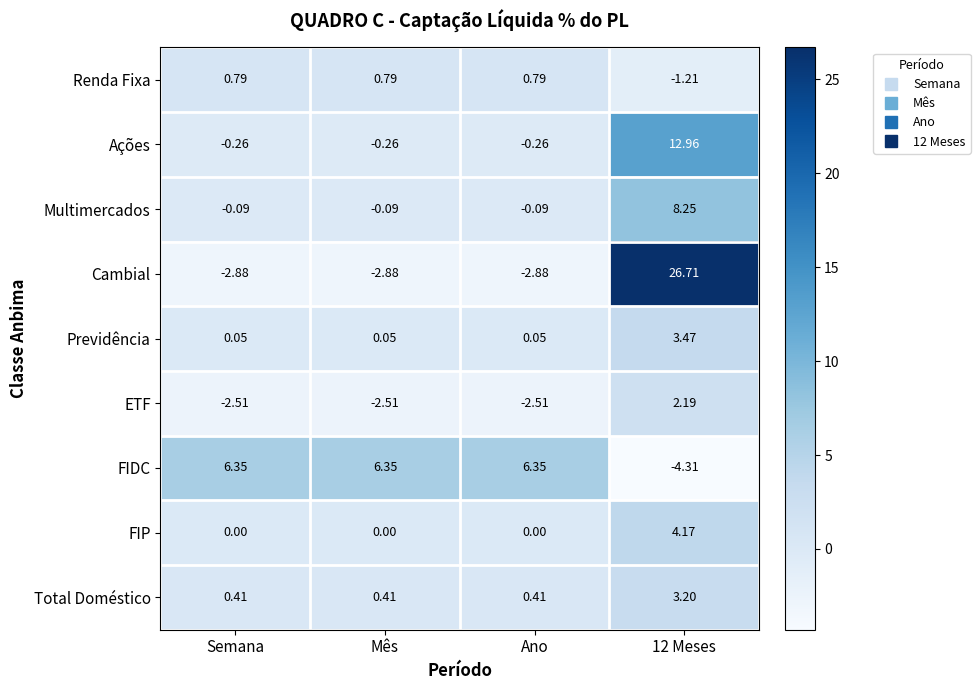

Which series has the largest total across all categories?

Cambial